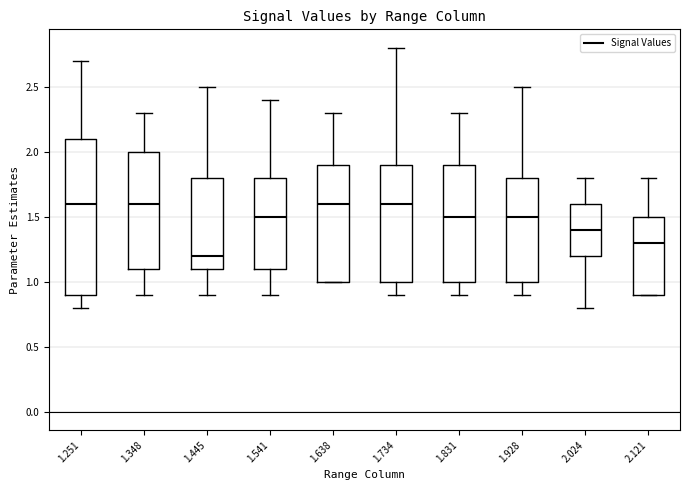

Where is the lower edge of the box at x = 2.024 on the y-axis? The values are not printed on the chart, so give them approximately, as read against the axis.

1.2